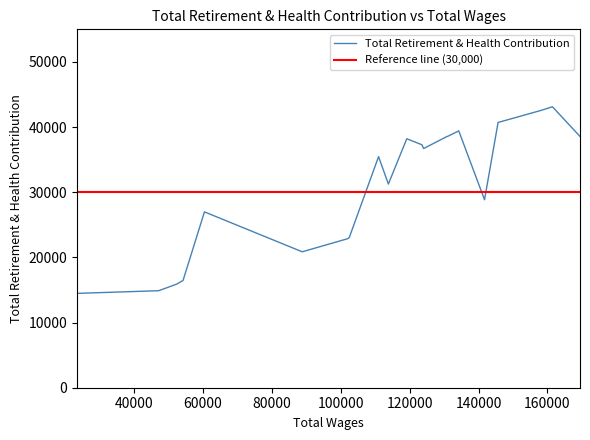

What is the average value?

30701